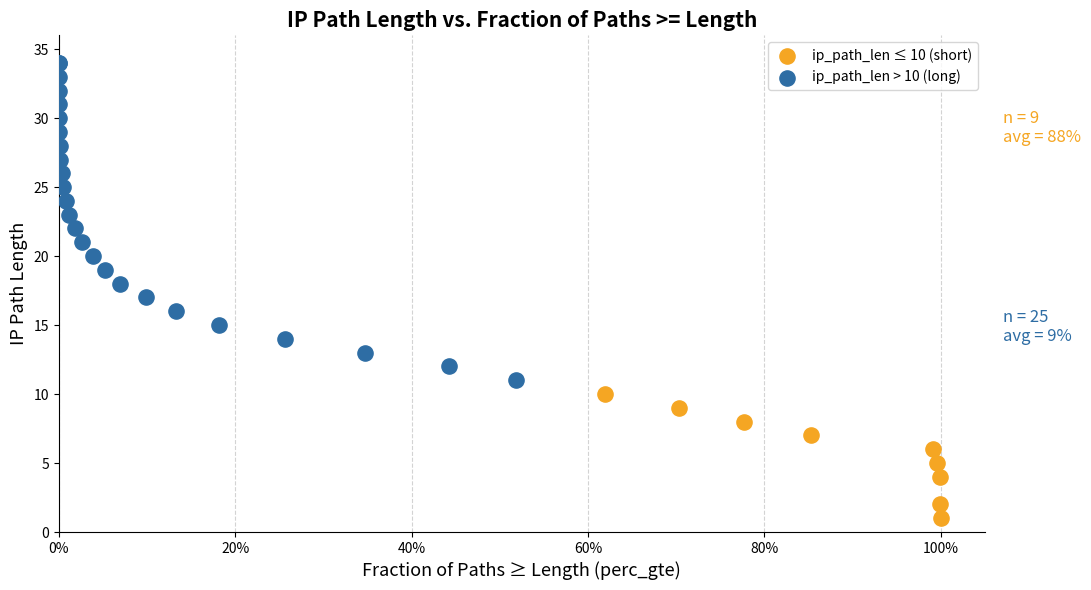

What are all the series names shown in the legend?

ip_path_len ≤ 10 (short), ip_path_len > 10 (long)